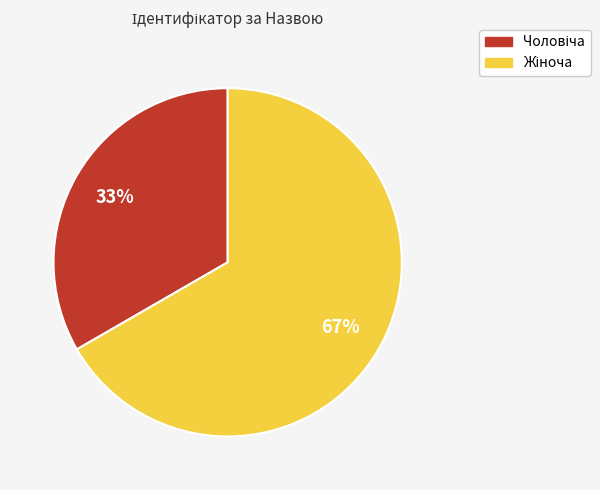

To the nearest percent, what is the average slice percentage?

50%